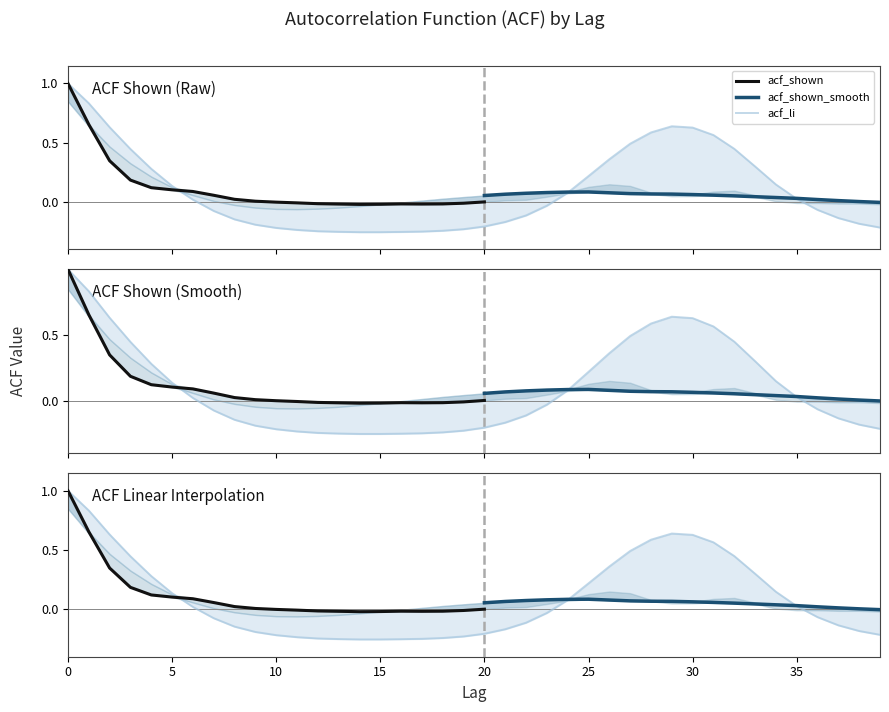

How many positive values does the acf_shown_smooth series have?

30